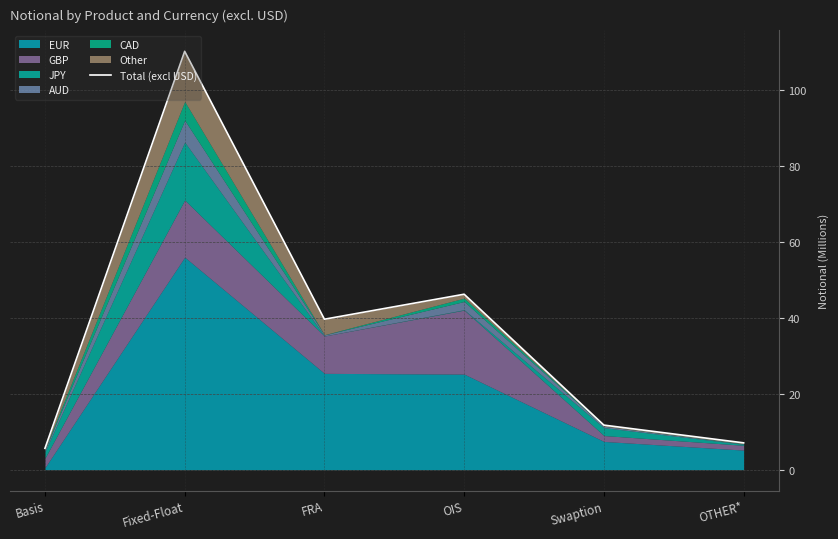

List the labels in order of value, largest first.

Fixed-Float, OIS, FRA, Swaption, OTHER*, Basis